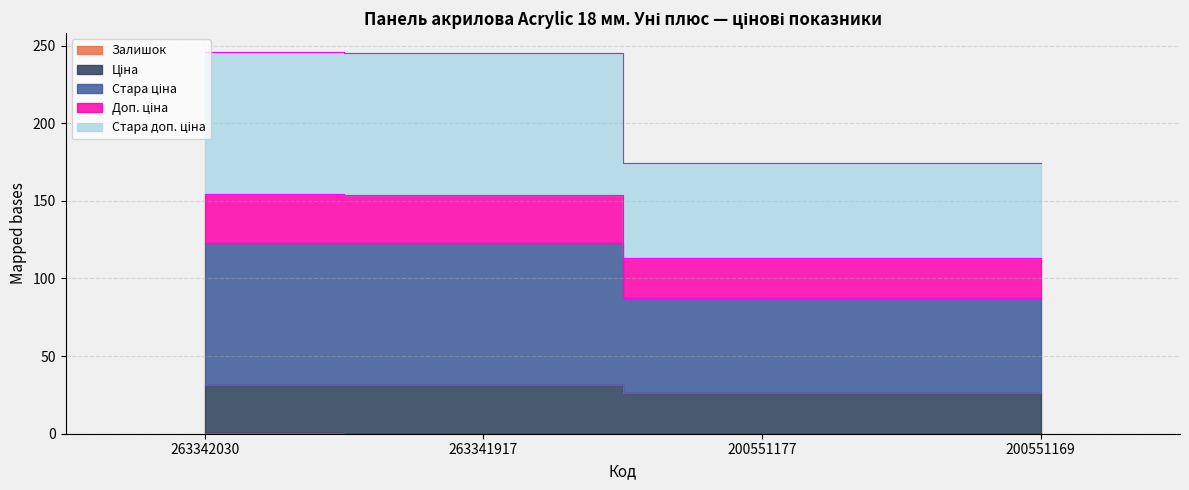

Where is the first local minimum for Стара доп. ціна?

200551177